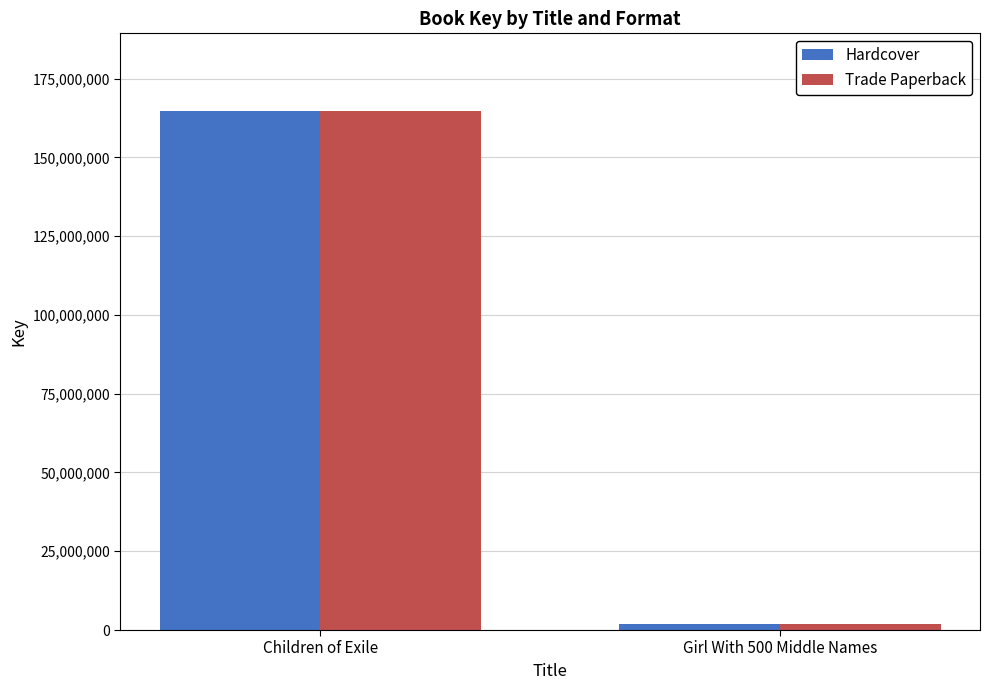

What is the total value across all series at Girl With 500 Middle Names?

3752356